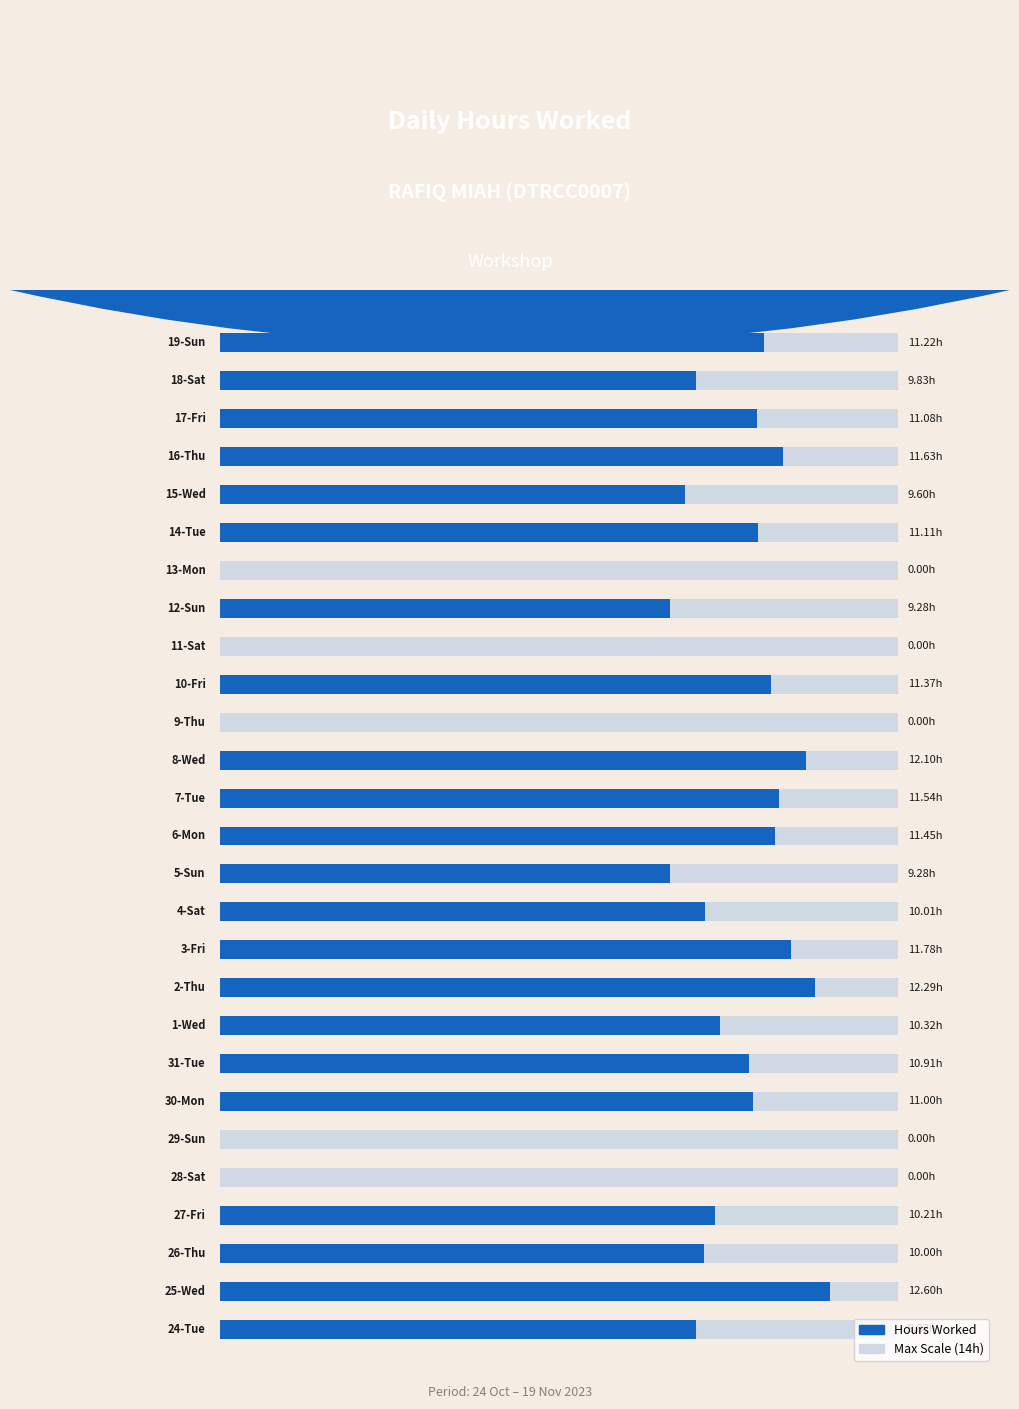

Which label corresponds to the smallest value in the chart?

28-Sat